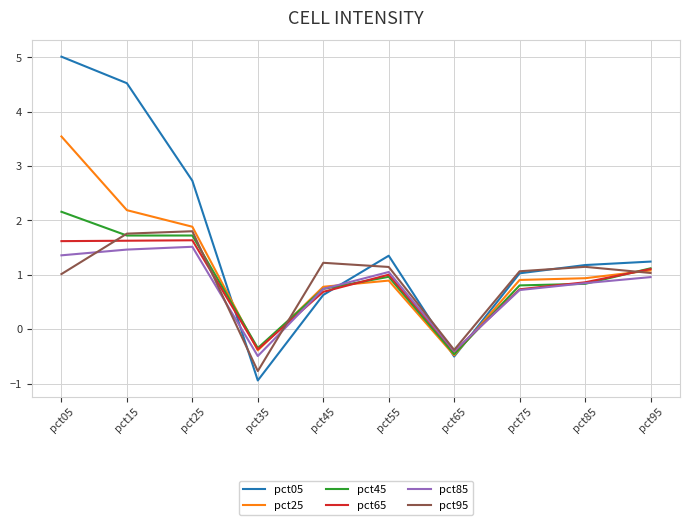

Does the chart have visible grid lines?

Yes